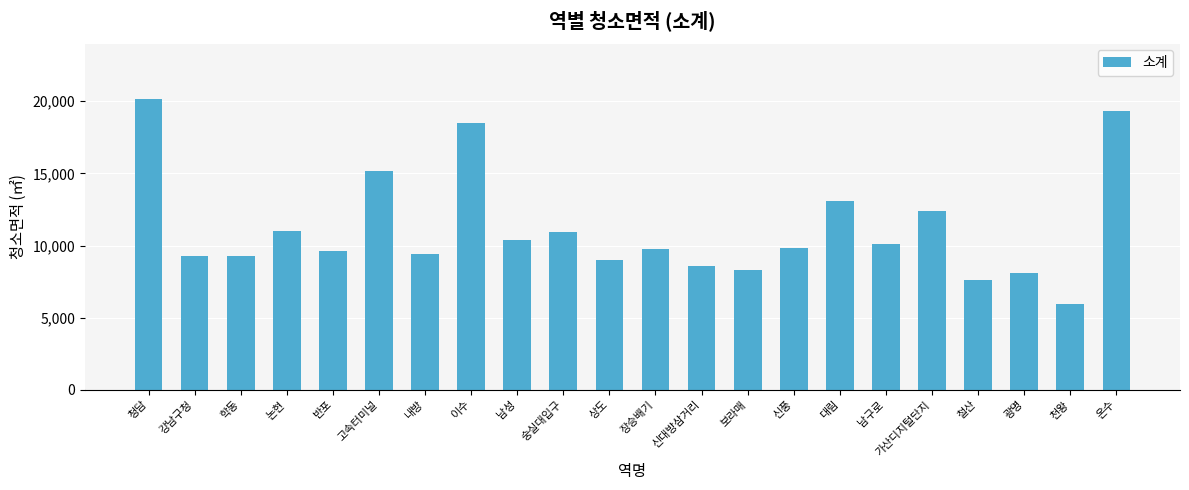

The chart shows a value of 28456.7 at 이수. True or false?

False